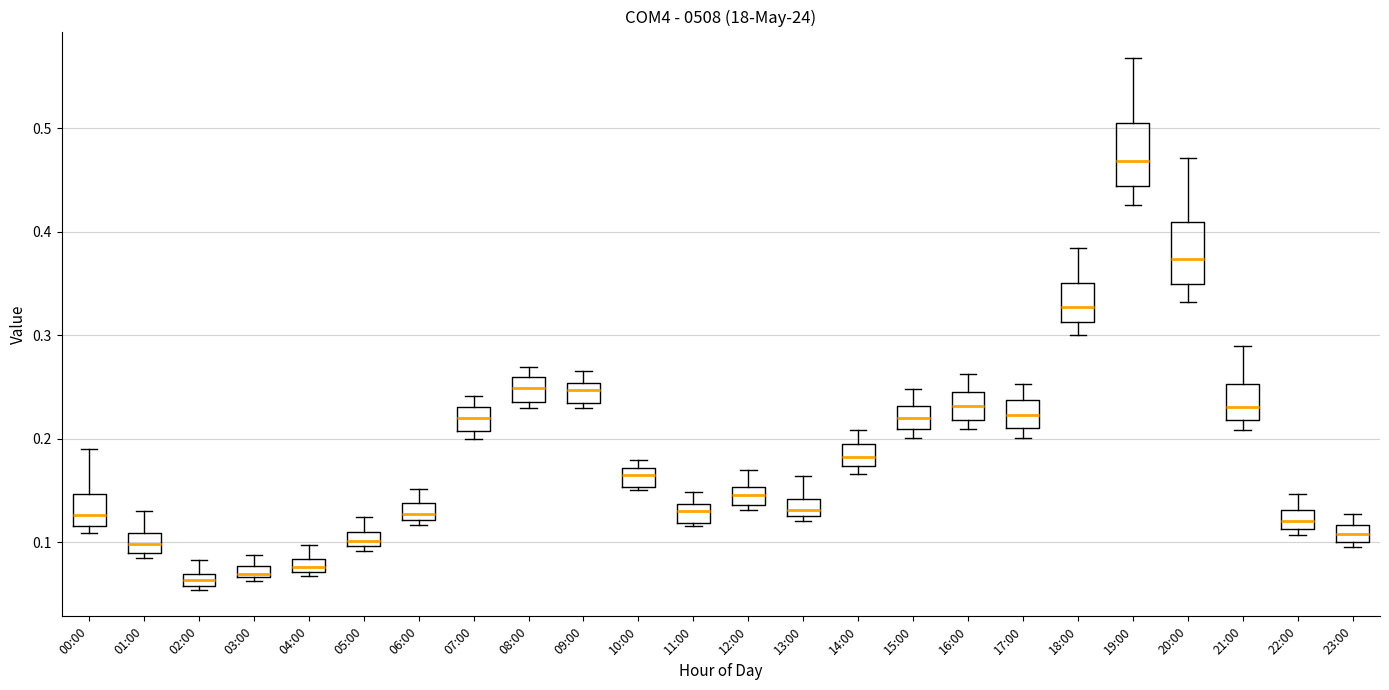

Where does the upper whisker of the box for 02:00 end on the y-axis? The values are not printed on the chart, so give them approximately, as read against the axis.

0.08